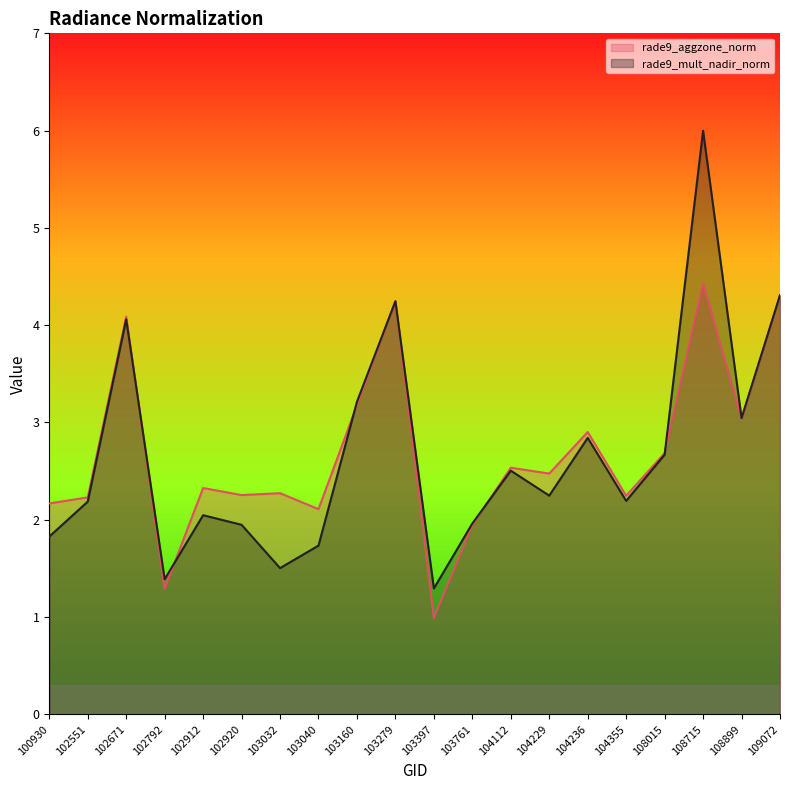

Where is the first local minimum for rade9_mult_nadir_norm?

102792